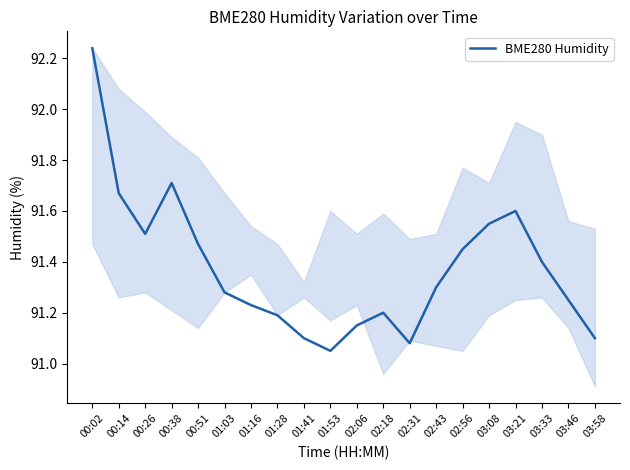

What position from the right is 02:56?

6